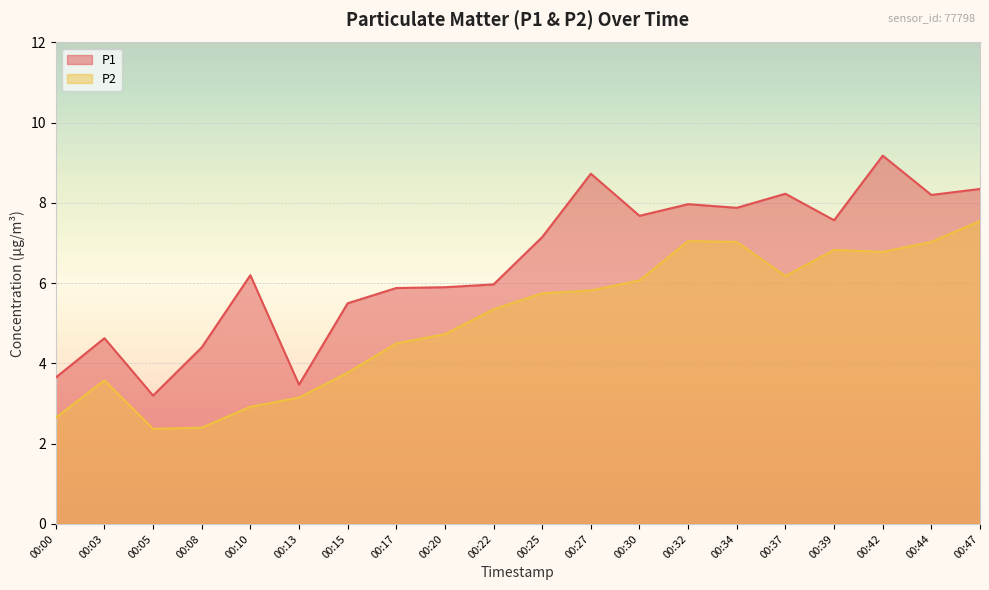

List the labels in order of P1 value, smallest first.

00:05, 00:13, 00:00, 00:08, 00:03, 00:15, 00:17, 00:20, 00:22, 00:10, 00:25, 00:39, 00:30, 00:34, 00:32, 00:44, 00:37, 00:47, 00:27, 00:42